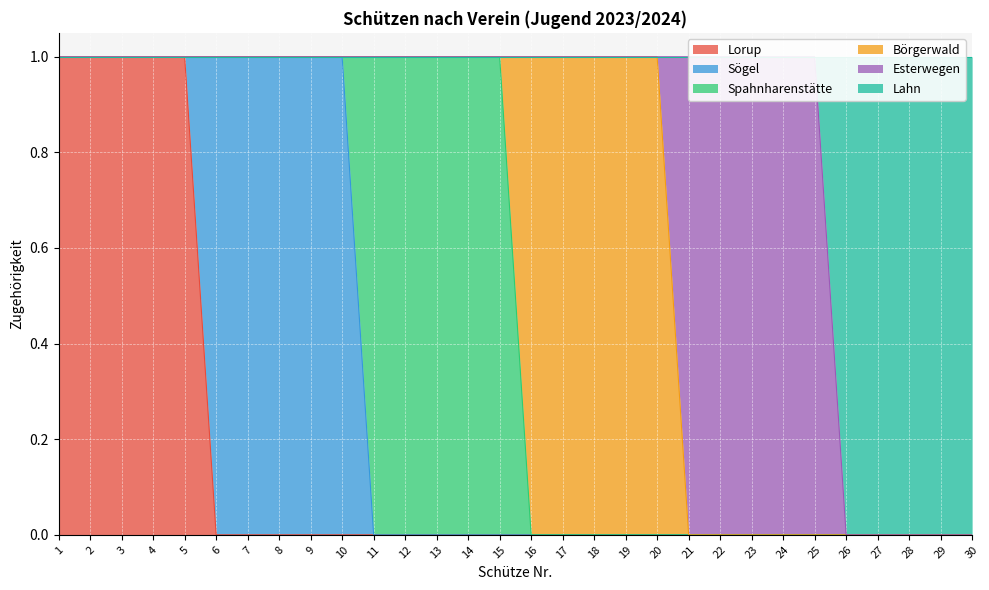

Reading left to right, what are all the values shown in this chart?

Lorup: 1=1	2=1	3=1	4=1	5=1	6=0	7=0	8=0	9=0	10=0	11=0	12=0	13=0	14=0	15=0	16=0	17=0	18=0	19=0	20=0	21=0	22=0	23=0	24=0	25=0	26=0	27=0	28=0	29=0	30=0
Sögel: 1=0	2=0	3=0	4=0	5=0	6=1	7=1	8=1	9=1	10=1	11=0	12=0	13=0	14=0	15=0	16=0	17=0	18=0	19=0	20=0	21=0	22=0	23=0	24=0	25=0	26=0	27=0	28=0	29=0	30=0
Spahnharenstätte: 1=0	2=0	3=0	4=0	5=0	6=0	7=0	8=0	9=0	10=0	11=1	12=1	13=1	14=1	15=1	16=0	17=0	18=0	19=0	20=0	21=0	22=0	23=0	24=0	25=0	26=0	27=0	28=0	29=0	30=0
Börgerwald: 1=0	2=0	3=0	4=0	5=0	6=0	7=0	8=0	9=0	10=0	11=0	12=0	13=0	14=0	15=0	16=1	17=1	18=1	19=1	20=1	21=0	22=0	23=0	24=0	25=0	26=0	27=0	28=0	29=0	30=0
Esterwegen: 1=0	2=0	3=0	4=0	5=0	6=0	7=0	8=0	9=0	10=0	11=0	12=0	13=0	14=0	15=0	16=0	17=0	18=0	19=0	20=0	21=1	22=1	23=1	24=1	25=1	26=0	27=0	28=0	29=0	30=0
Lahn: 1=0	2=0	3=0	4=0	5=0	6=0	7=0	8=0	9=0	10=0	11=0	12=0	13=0	14=0	15=0	16=0	17=0	18=0	19=0	20=0	21=0	22=0	23=0	24=0	25=0	26=1	27=1	28=1	29=1	30=1